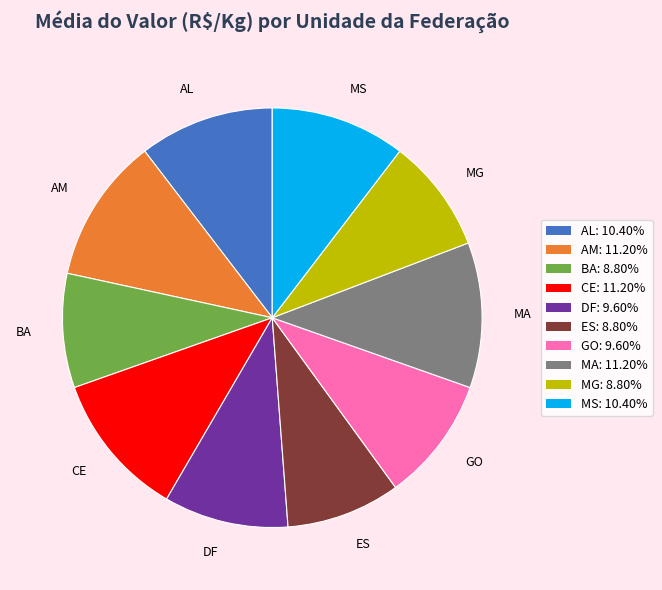

How many slices are in this pie chart?

10